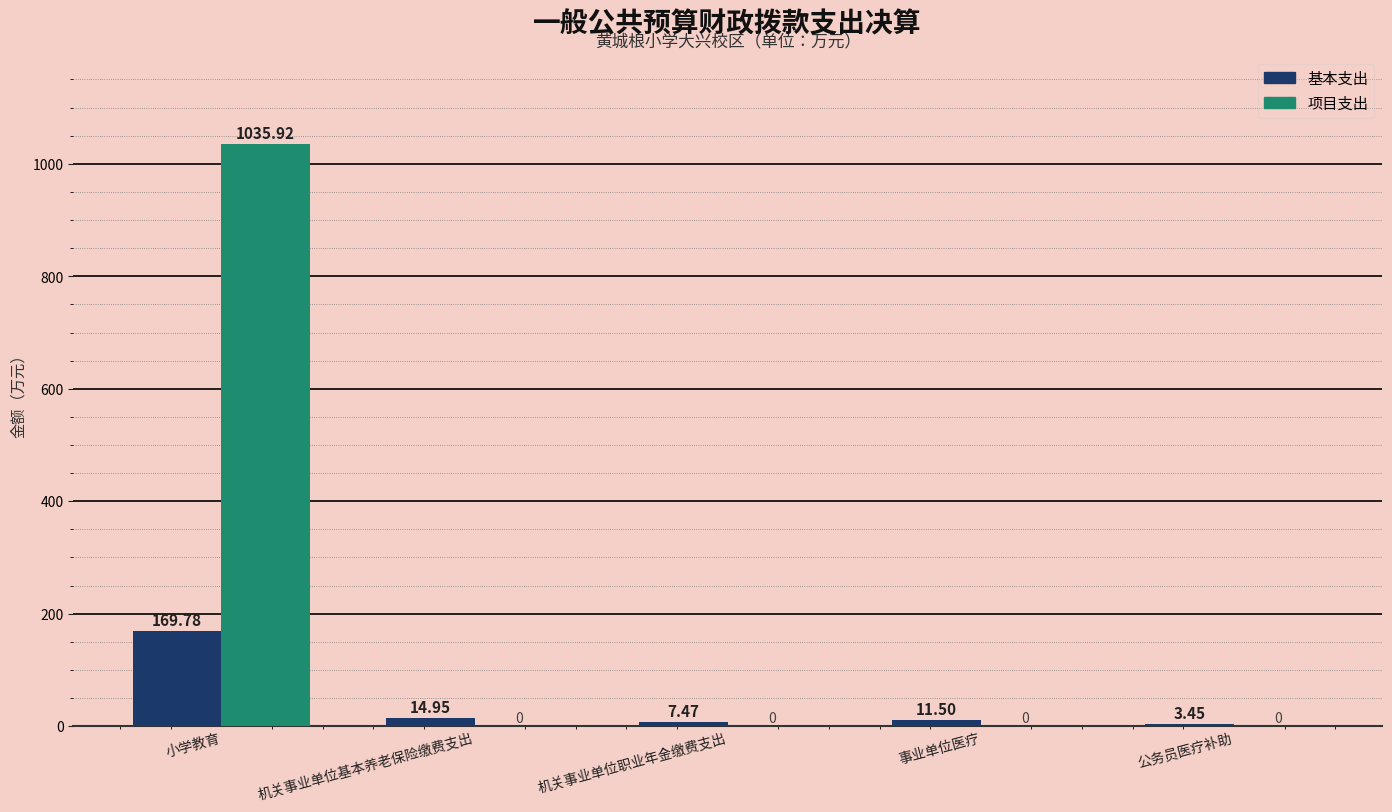

How many values in the 基本支出 series exceed 11?

3